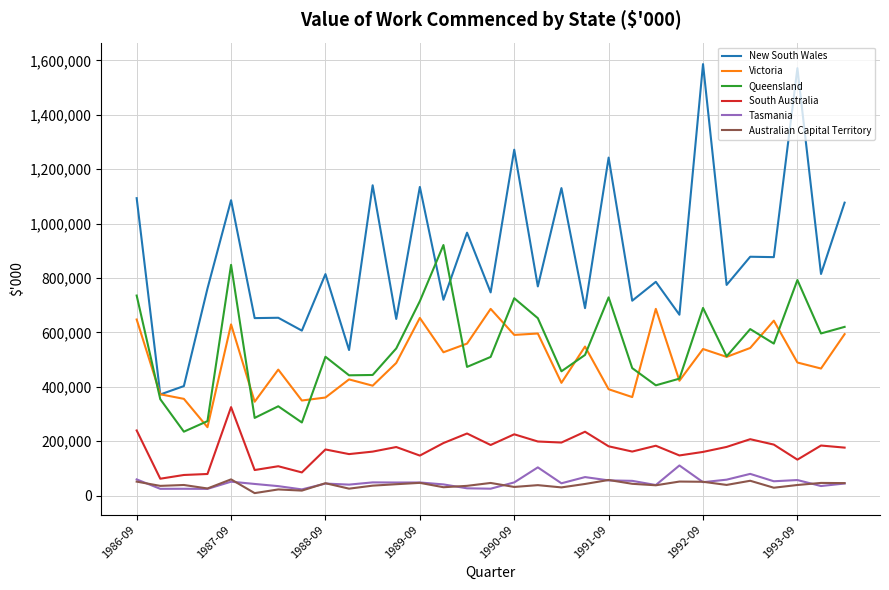

Which series has the largest total across all categories?

New South Wales